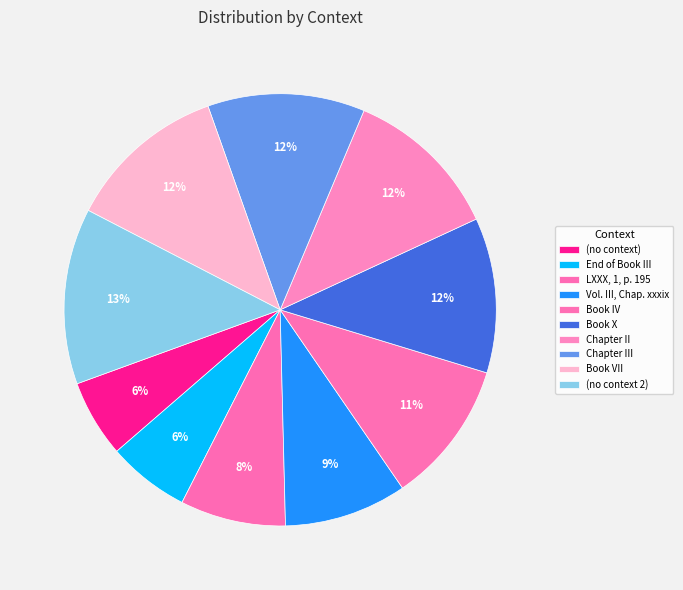

Count the number of slices in the pie.

10